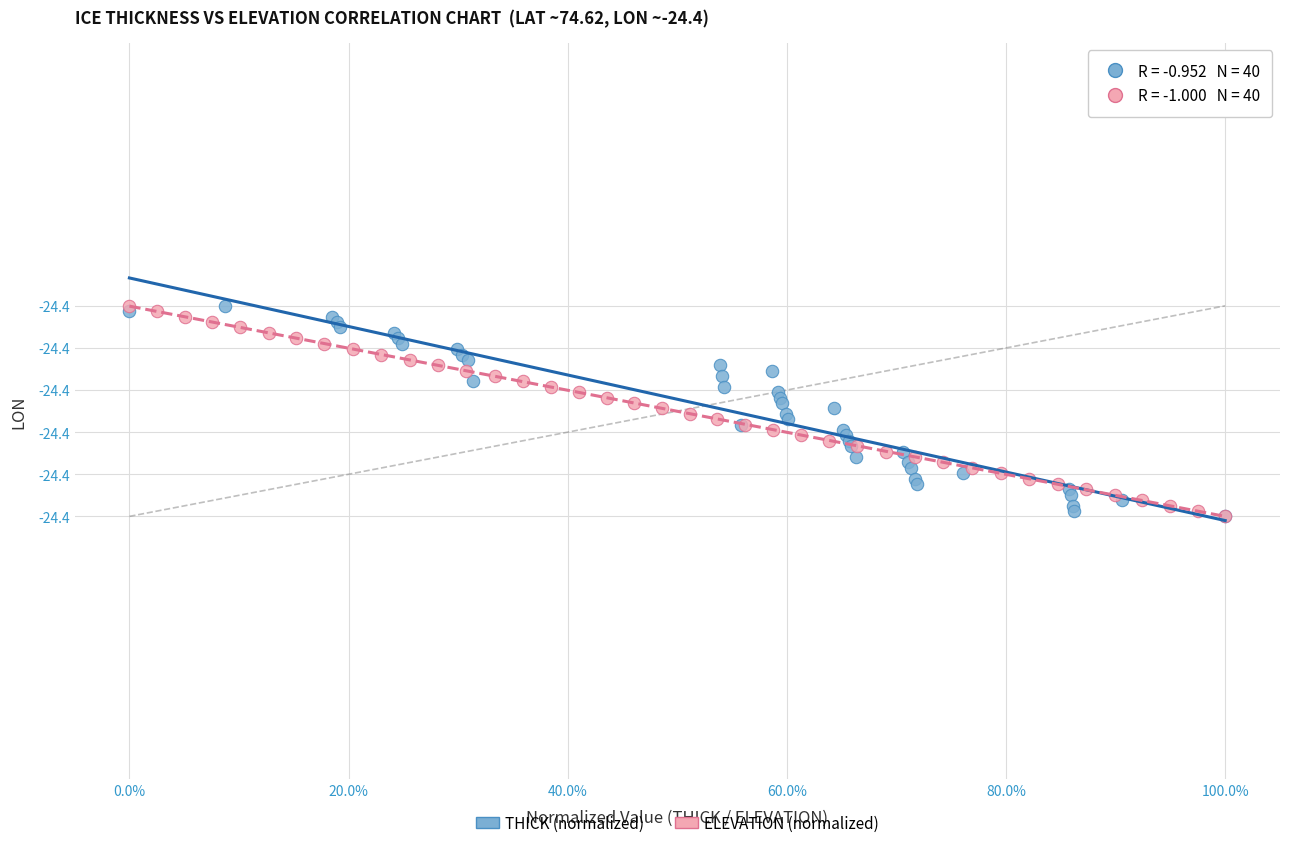

What are all the series names shown in the legend?

THICK (normalized), ELEVATION (normalized)